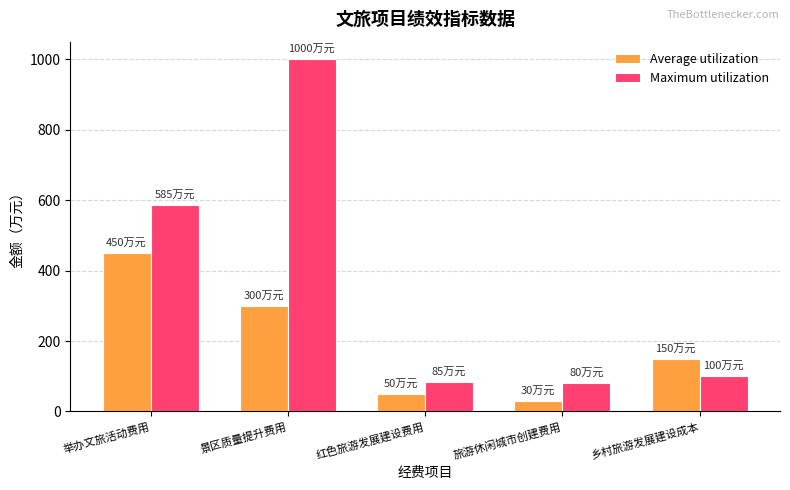

How many bars are there in total?

10